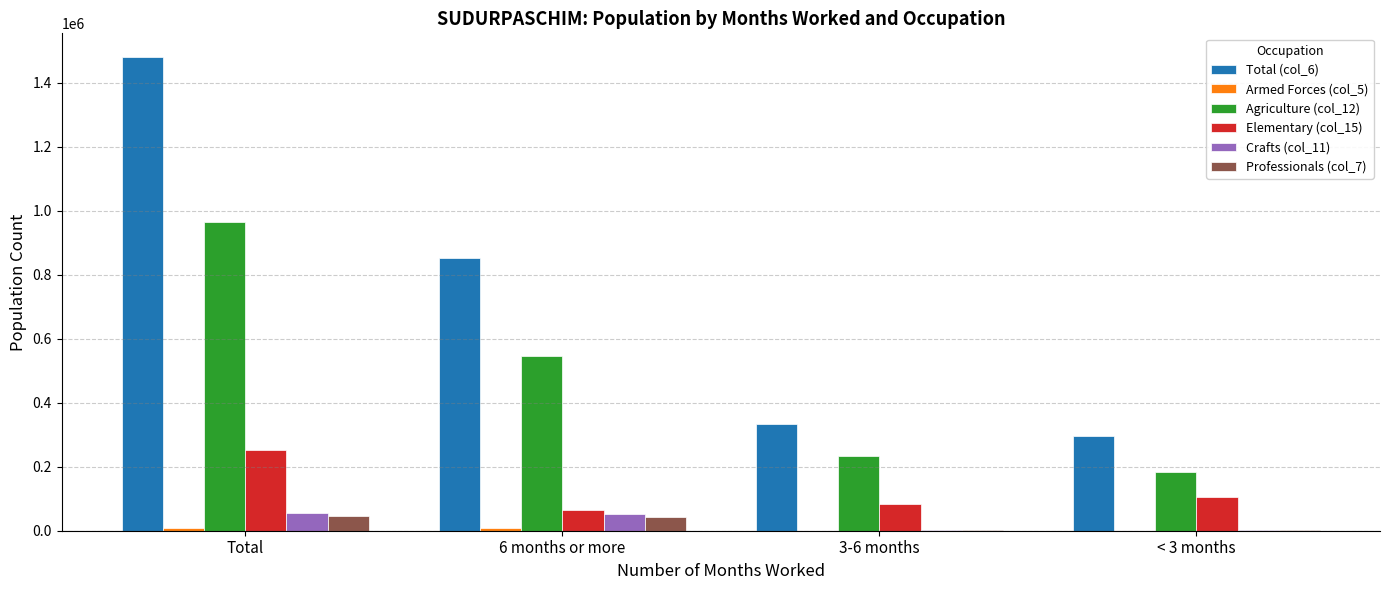

At which category is the sum across all series the highest?

Total